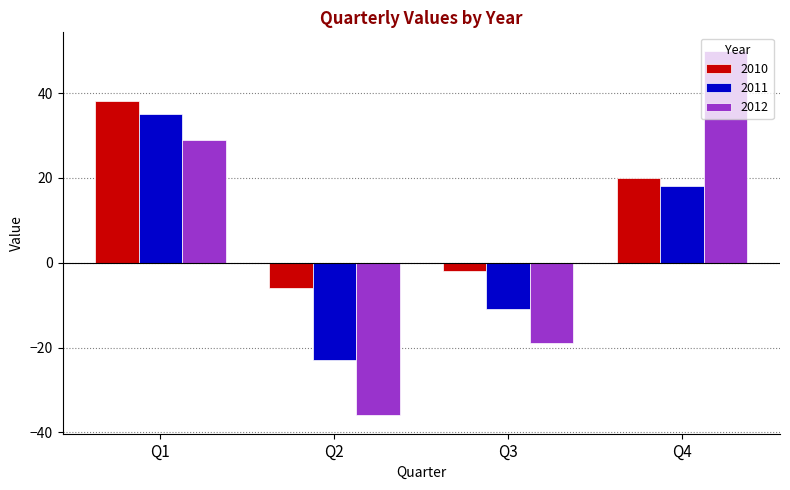

Which series has the largest range (max minus min)?

2012